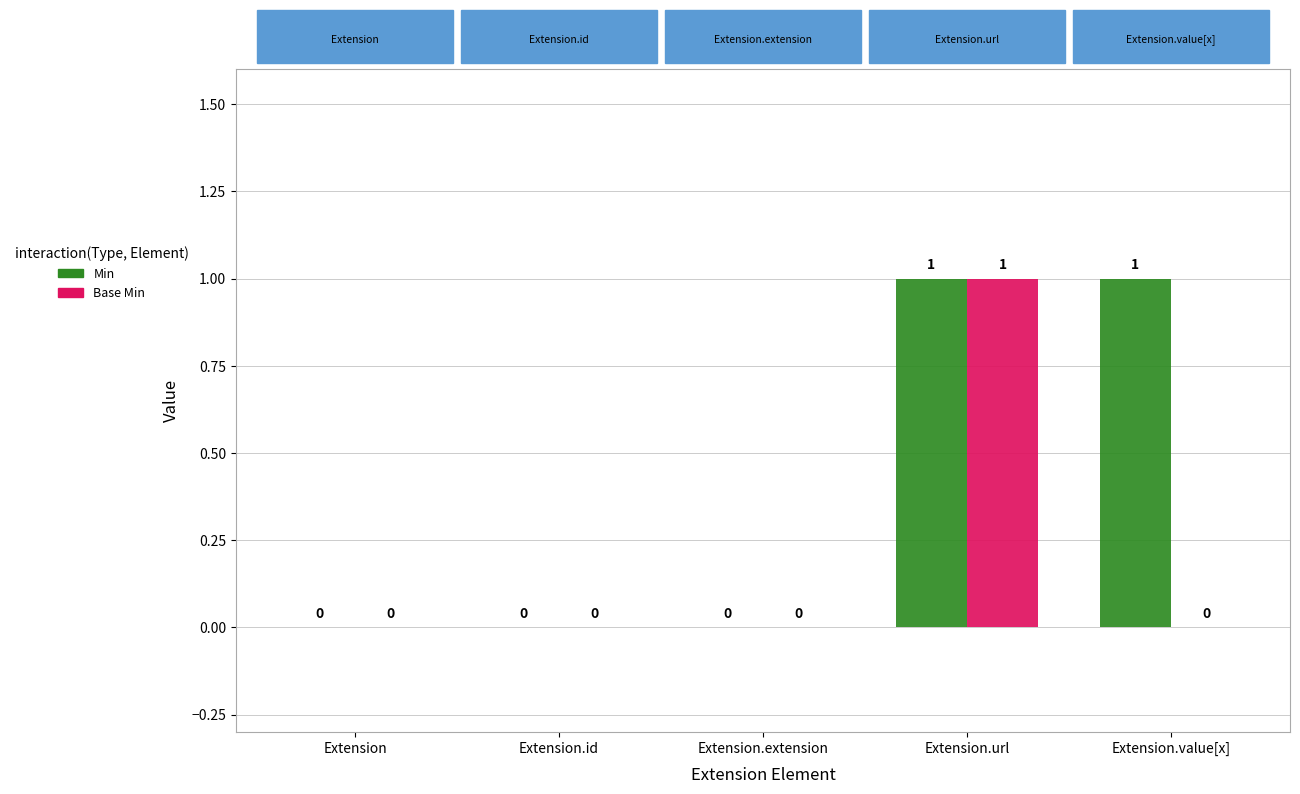

How many distinct data groups are displayed?

2